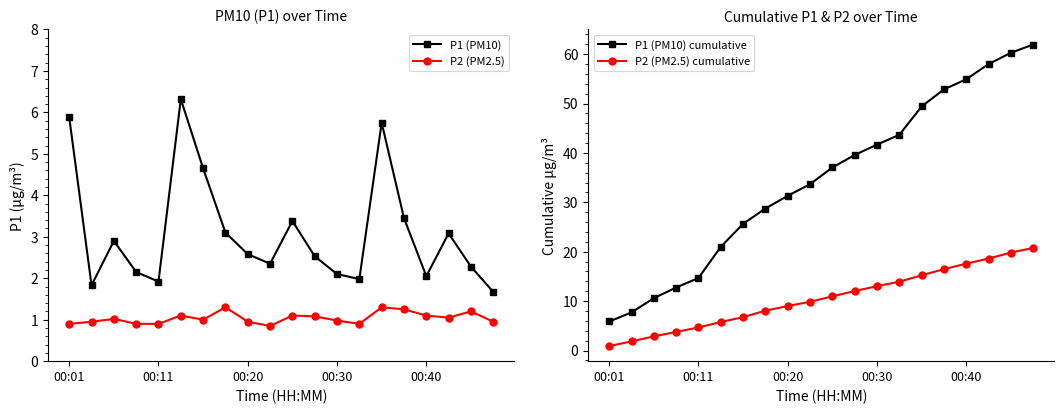

Between 10 and 11, which series saw the biggest shift?

P1 (PM10) cumulative